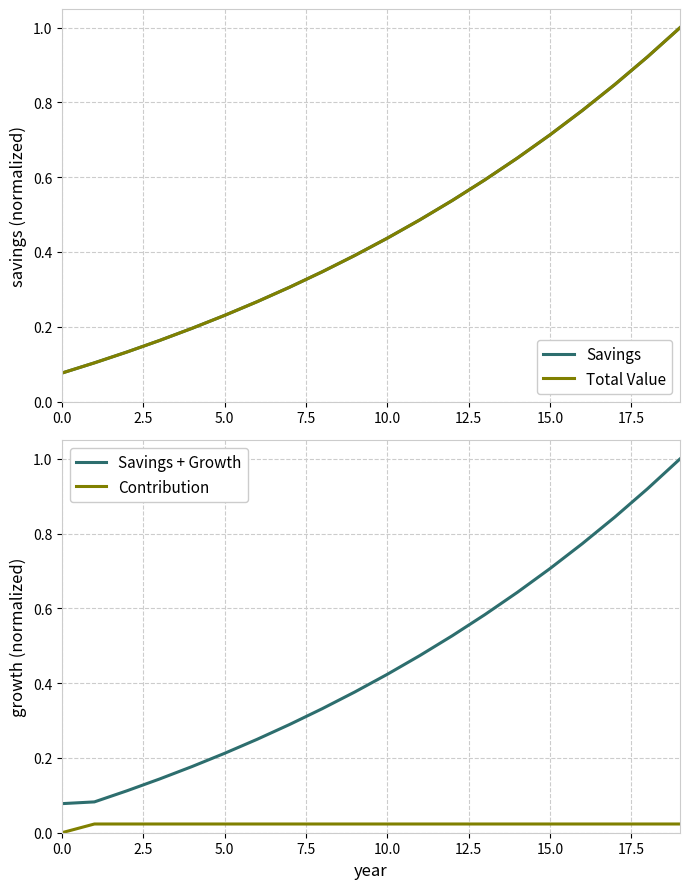

Is this an area chart (filled region under the line)?

No